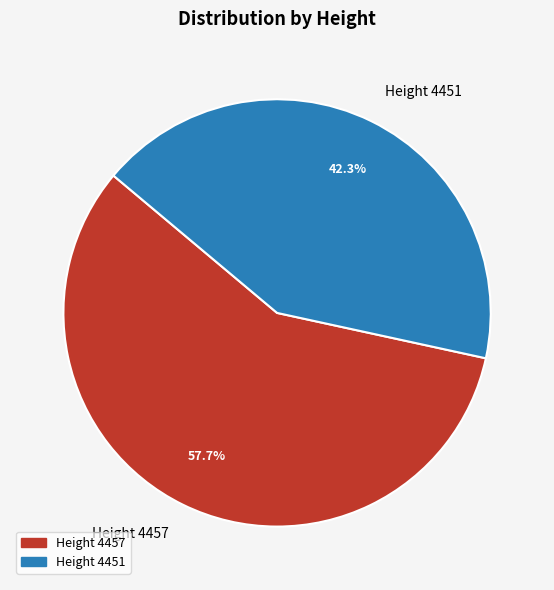

To the nearest percent, what percentage of the pie is Height 4451?

42%